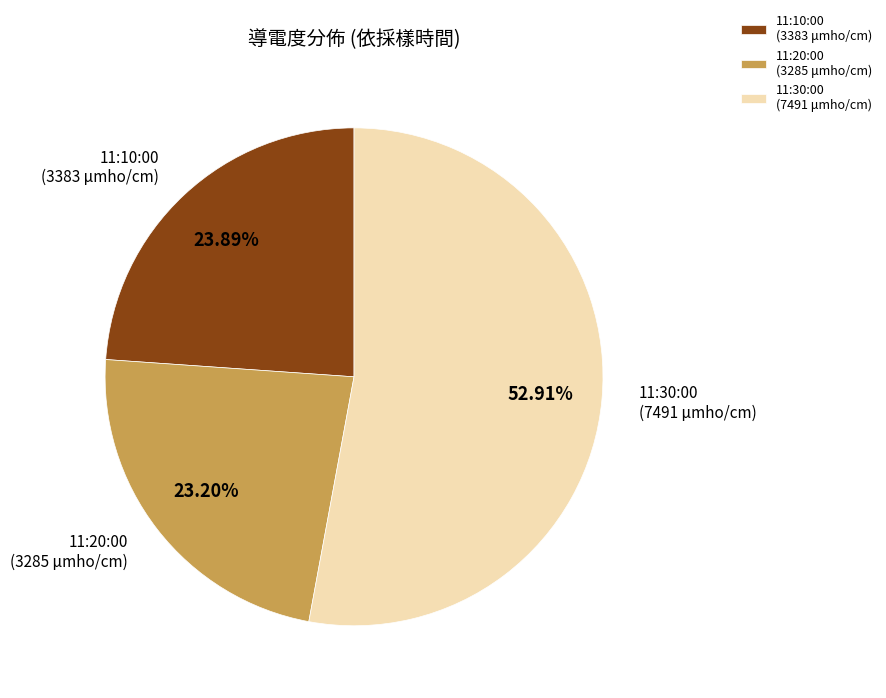

Rank the categories by value from lowest to highest.

11:20:00 (3285 μmho/cm), 11:10:00 (3383 μmho/cm), 11:30:00 (7491 μmho/cm)